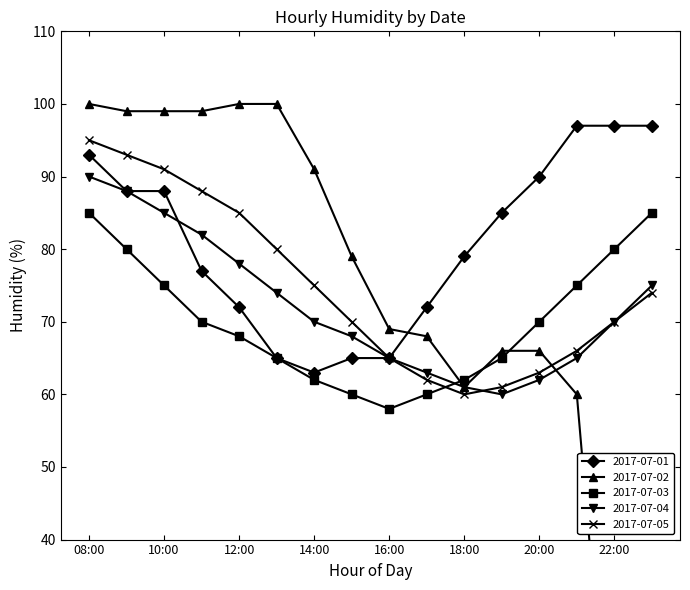

At which label does 2017-07-04 first exceed 70?

08:00